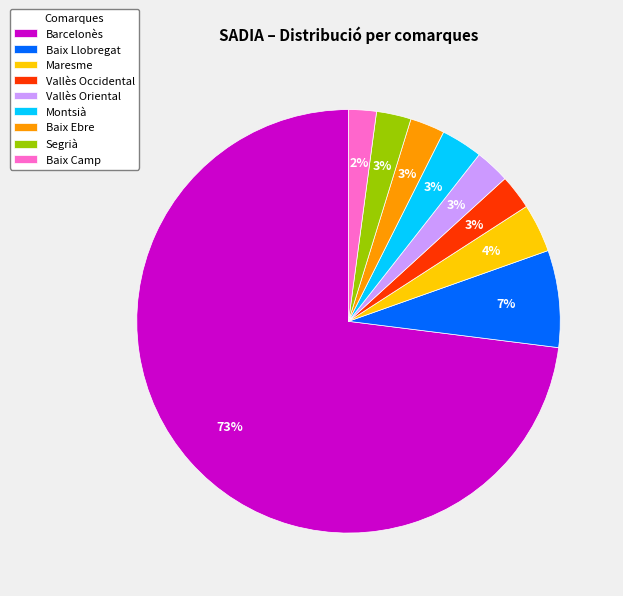

How many segments does this pie chart have?

9